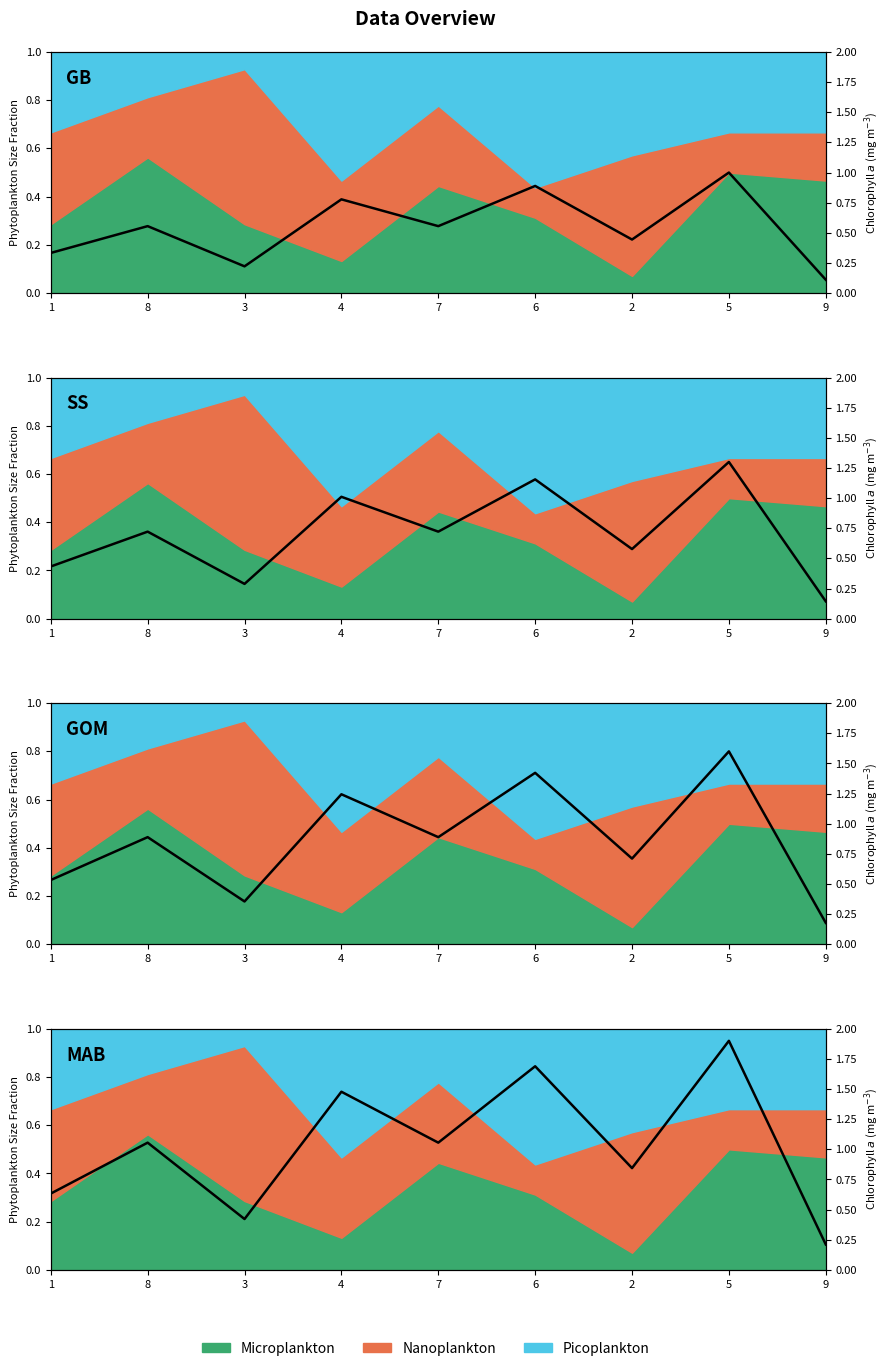

What is the approximate value at 4?

1.5